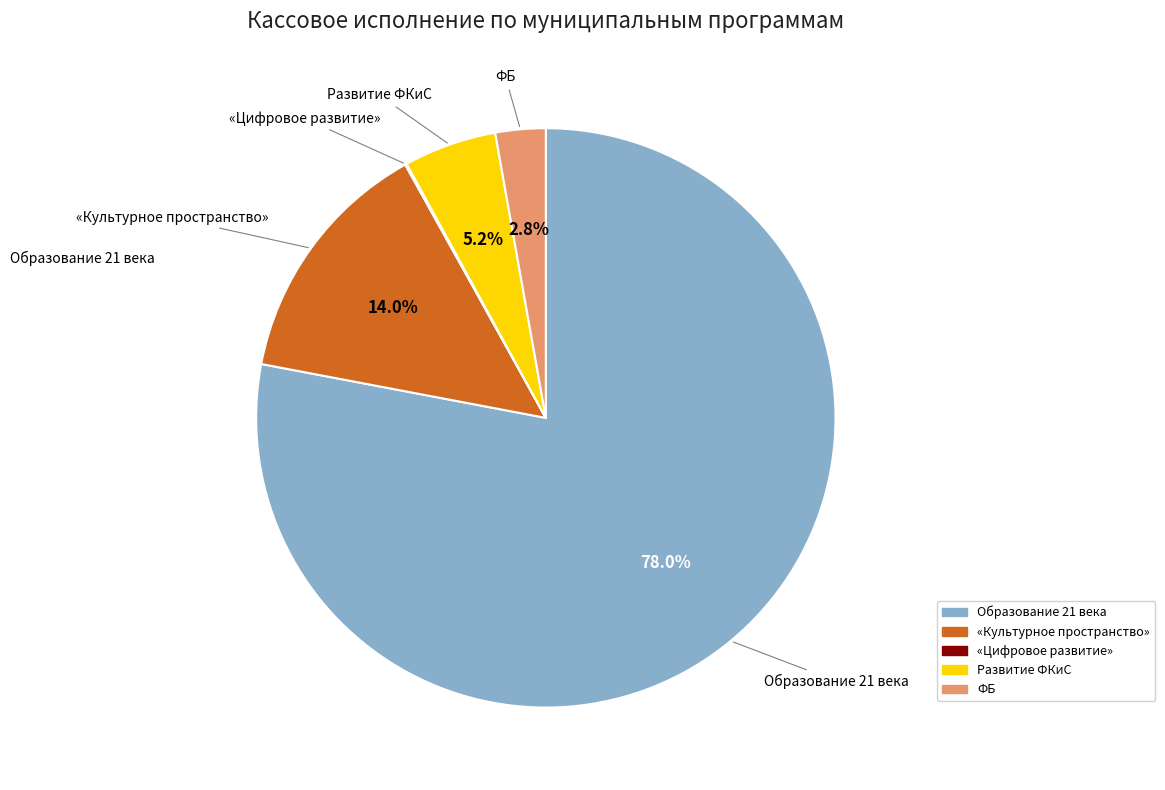

True or false: «Культурное пространство» accounts for 14% of the total.

True